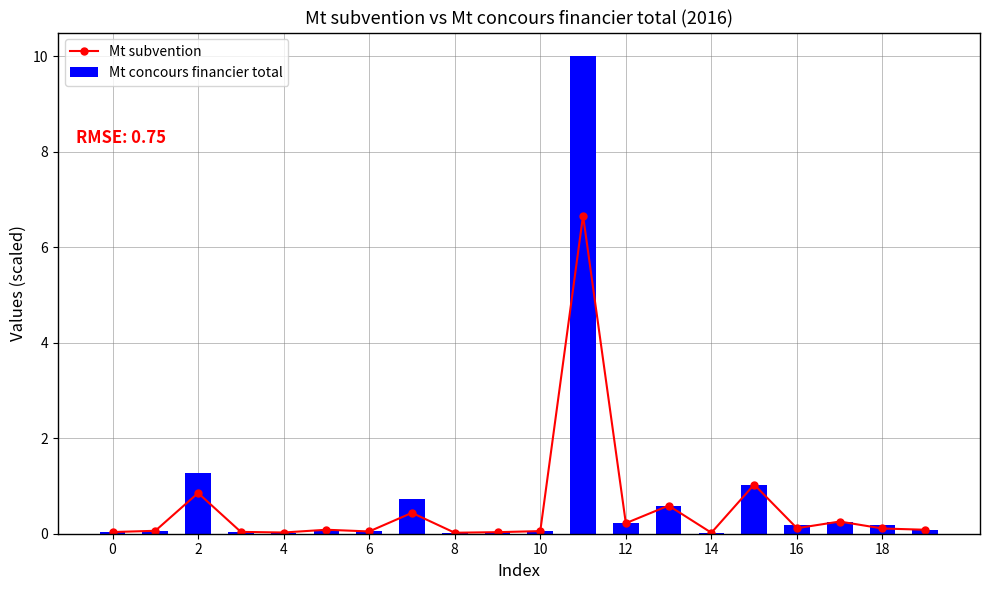

What is the maximum value shown in the chart?

10.0